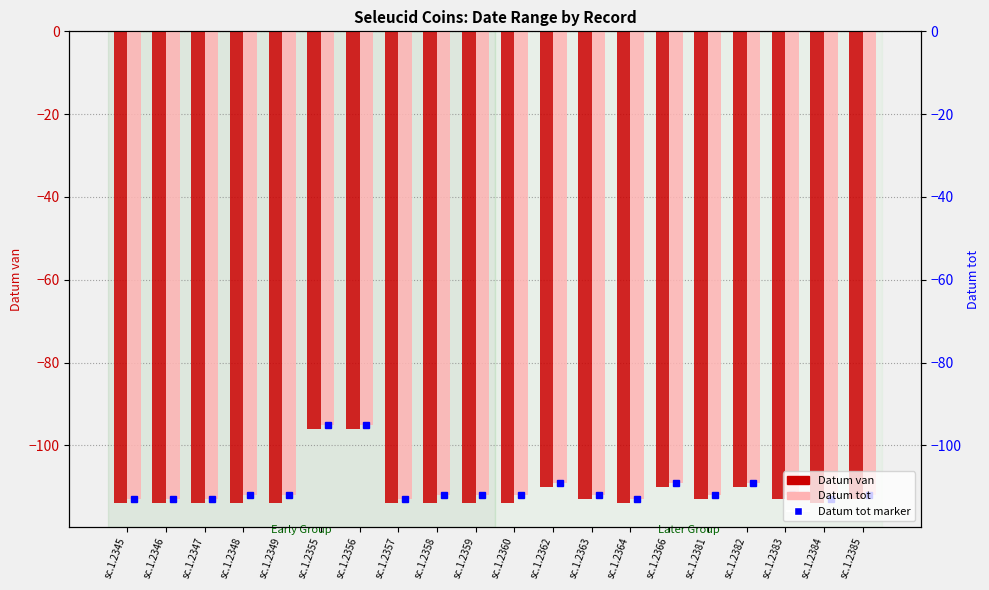

Which category has the highest value in the Datum tot series?

sc.1.2355